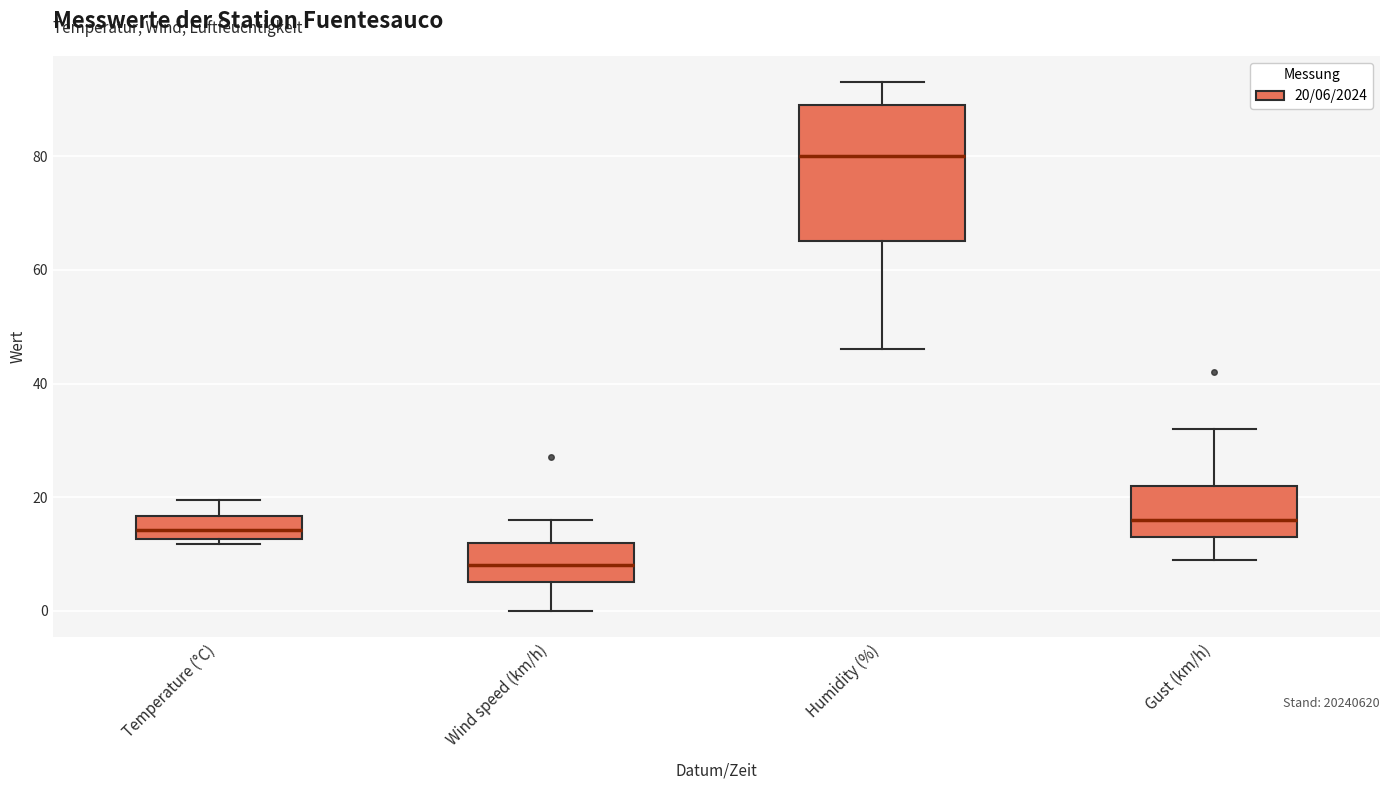

Where is the upper edge of the box for Gust (km/h) on the y-axis? The values are not printed on the chart, so give them approximately, as read against the axis.

22